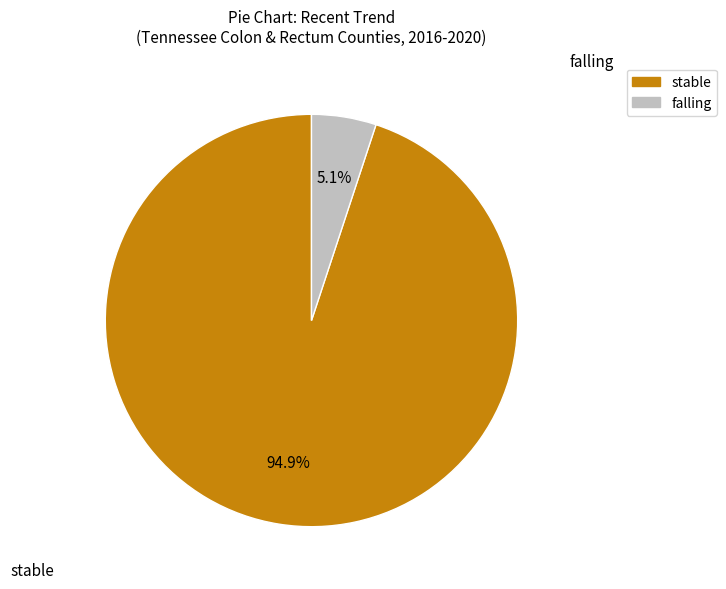

Is there any slice that represents more than half of the pie?

Yes